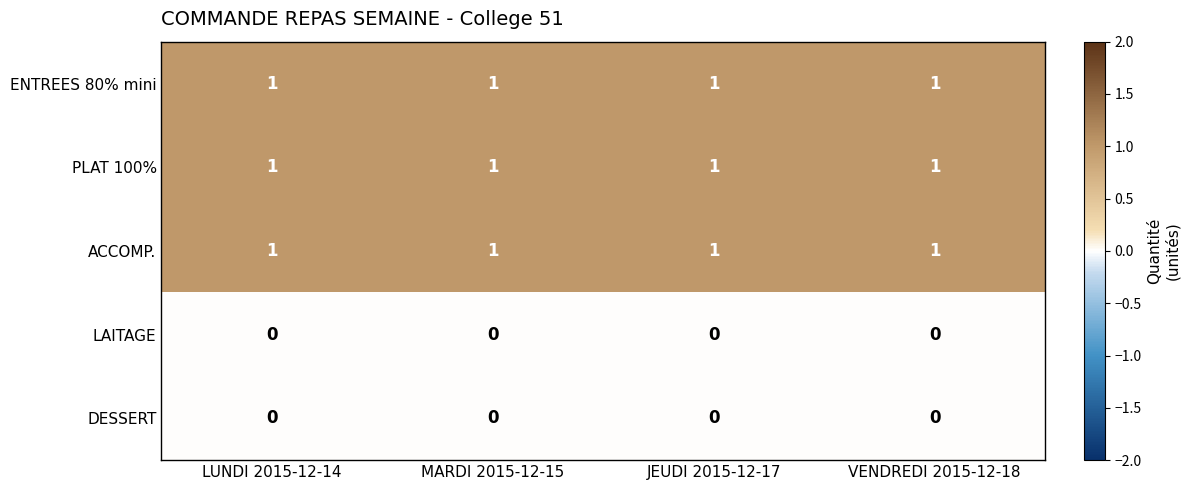

What is the total value across all series at JEUDI 2015-12-17?

3